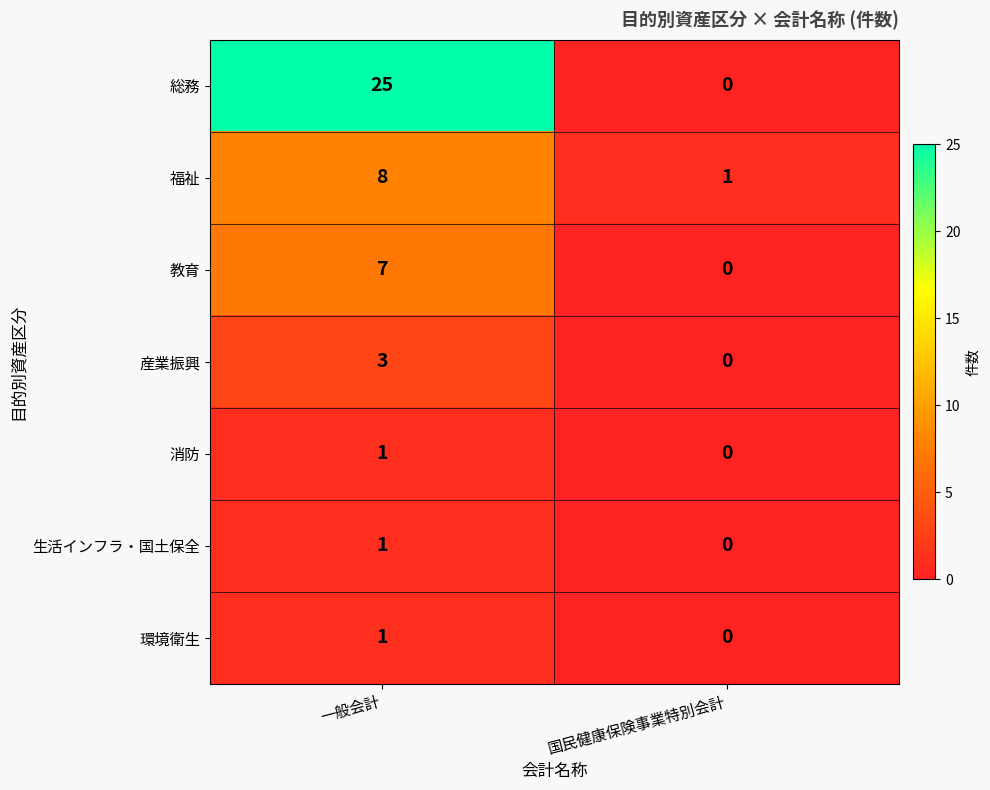

What is the sum of all 福祉 values?

9